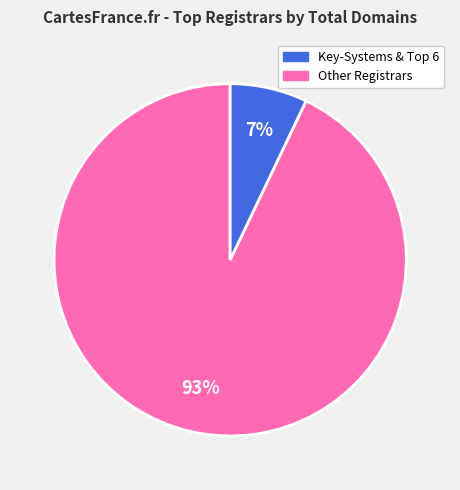

To the nearest percent, what is the difference between the largest and smallest slice percentages?

86%